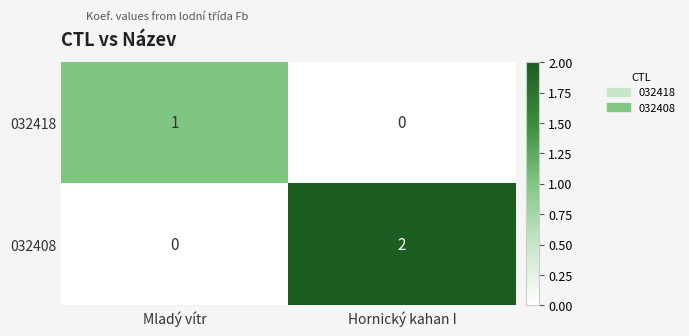

Where is 032408 nearest to the value 1?

Mladý vítr